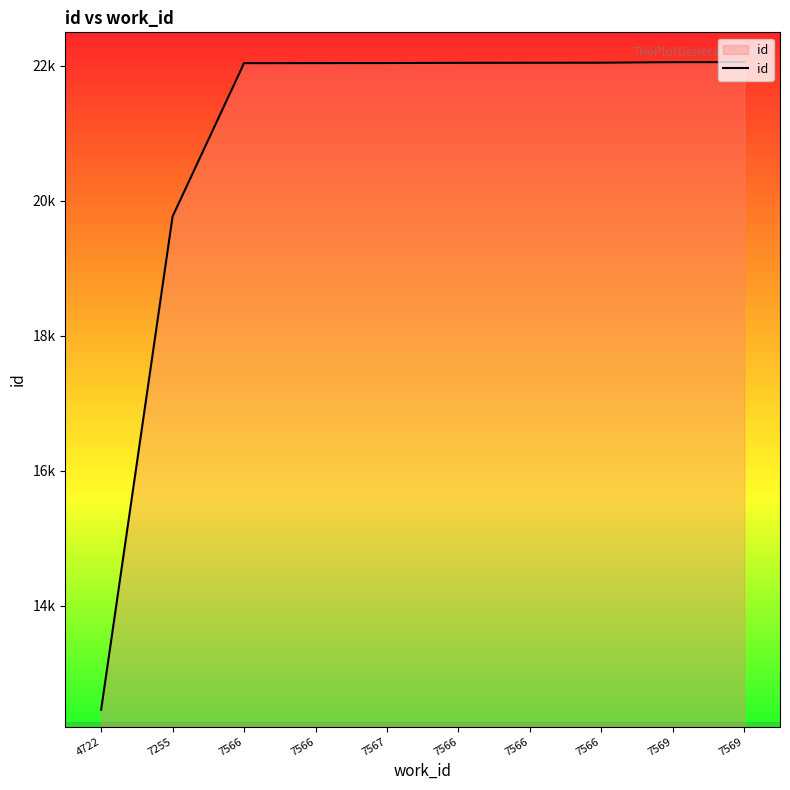

What is the greatest value displayed?

22055